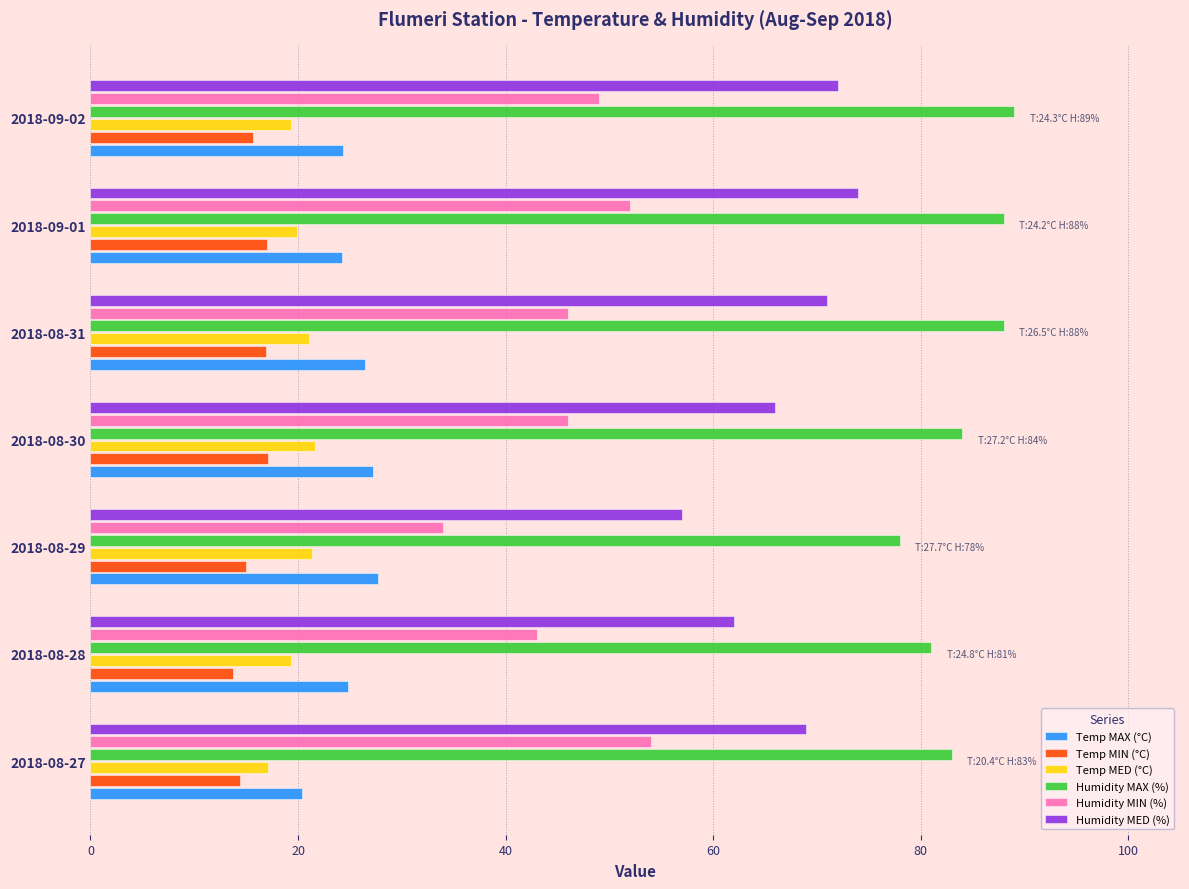

What are all the series names shown in the legend?

Temp MAX (°C), Temp MIN (°C), Temp MED (°C), Humidity MAX (%), Humidity MIN (%), Humidity MED (%)